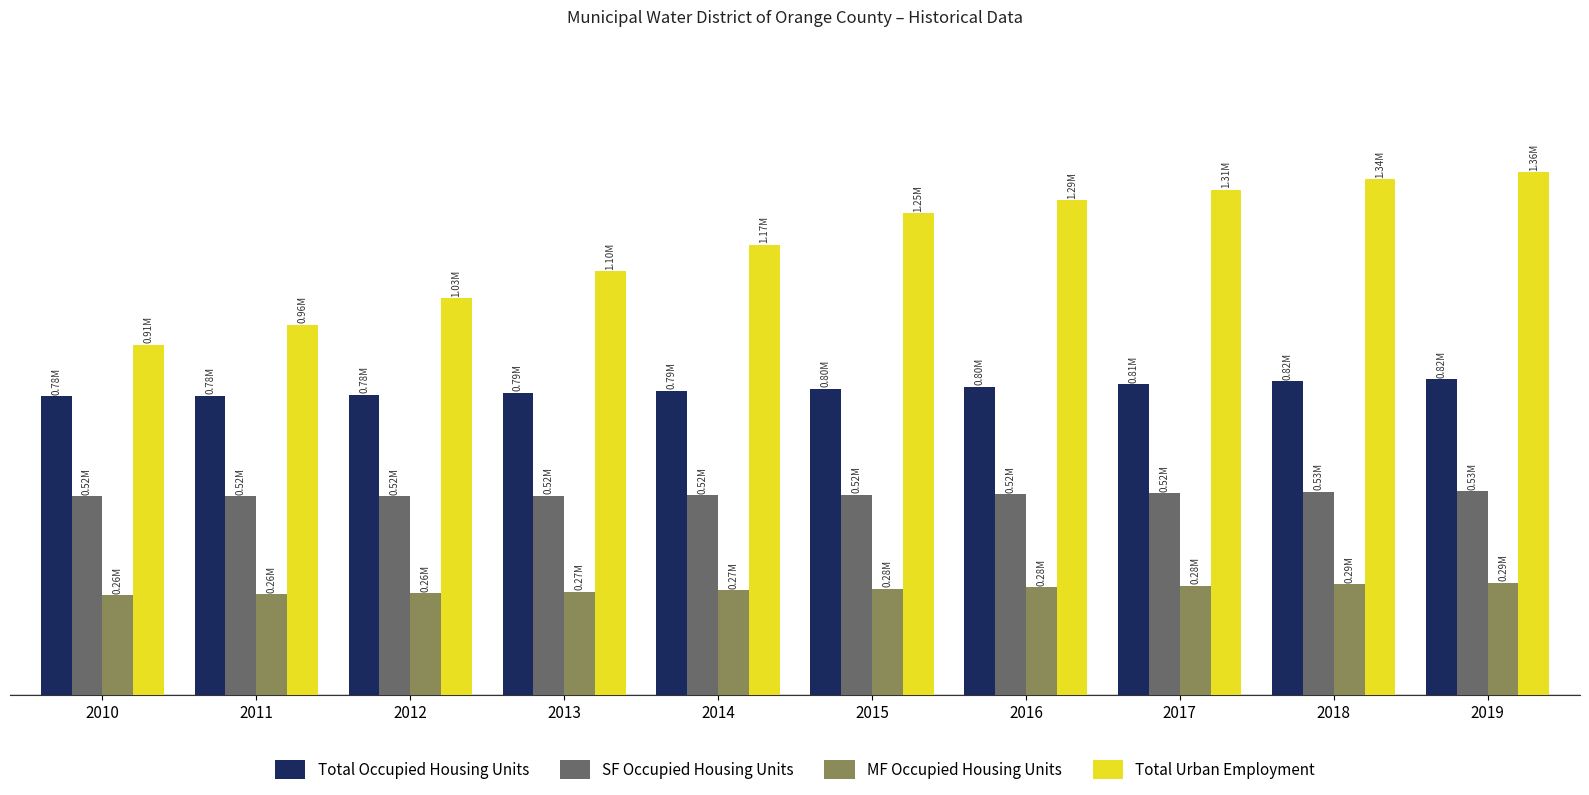

Reading left to right, list all the values displayed in this chart.

Total Occupied Housing Units: 2010=776001.1	2011=777708.8	2012=780753.4	2013=785559.7	2014=790766.5	2015=795689.7	2016=801256.2	2017=808135.2	2018=815769.5	2019=821233.3
SF Occupied Housing Units: 2010=516671.5	2011=515966.1	2012=516135.6	2013=517451.5	2014=519008.8	2015=520355.3	2016=522097.3	2017=524664.6	2018=527689.0	2019=529345.8
MF Occupied Housing Units: 2010=259329.6	2011=261742.8	2012=264617.7	2013=268108.3	2014=271757.7	2015=275334.4	2016=279158.9	2017=283470.5	2018=288080.5	2019=291887.5
Total Urban Employment: 2010=910377.9	2011=962340.3	2012=1031320.4	2013=1101251.8	2014=1170440.4	2015=1253487.9	2016=1286806.8	2017=1313599.3	2018=1341134.7	2019=1358651.2